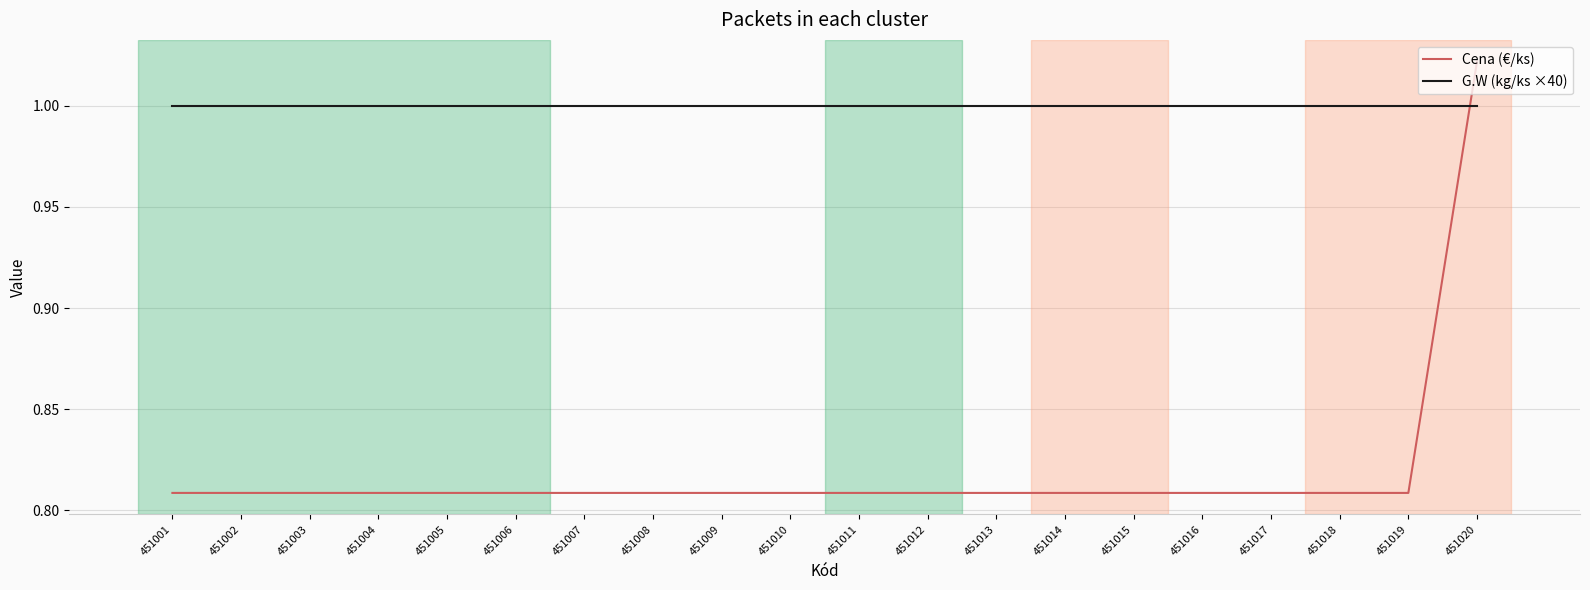

The G.W (kg/ks ×40) series shows 0.3 at 451020. True or false?

False